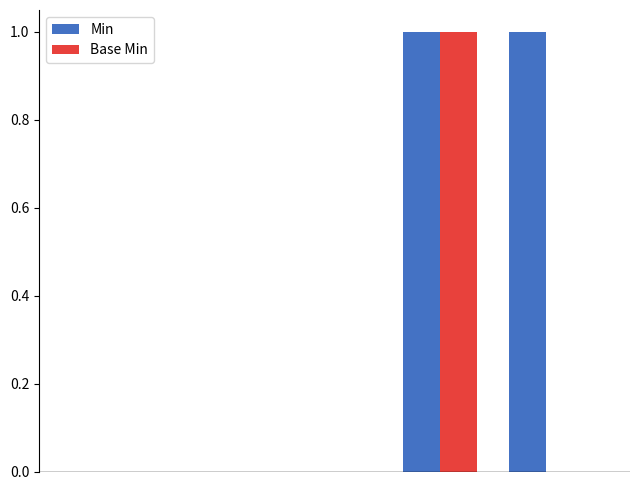

Which series has the largest total across all categories?

Min